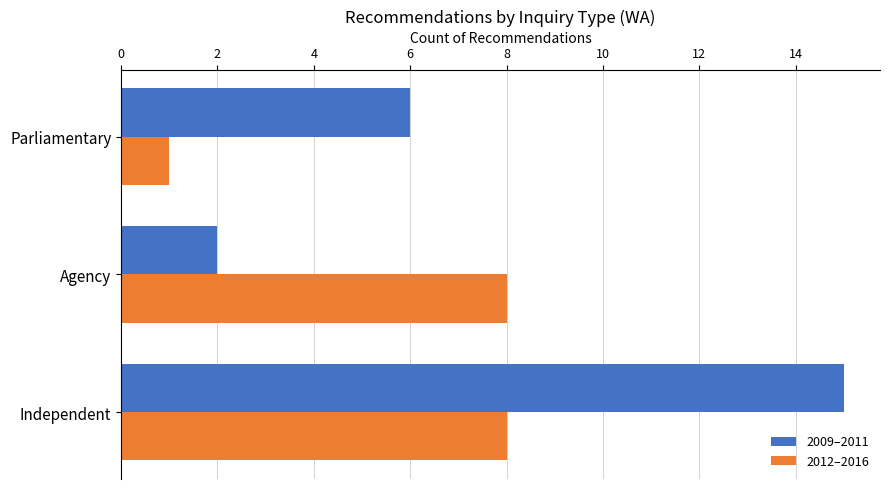

What are all the series names shown in the legend?

2009–2011, 2012–2016